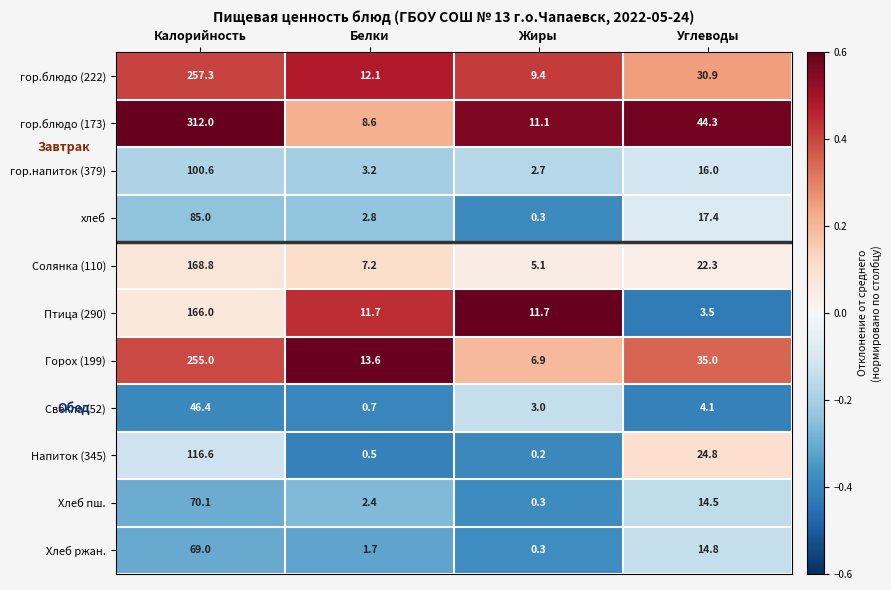

What is the difference between the maximum and minimum values in the Хлеб ржан. series?

68.7